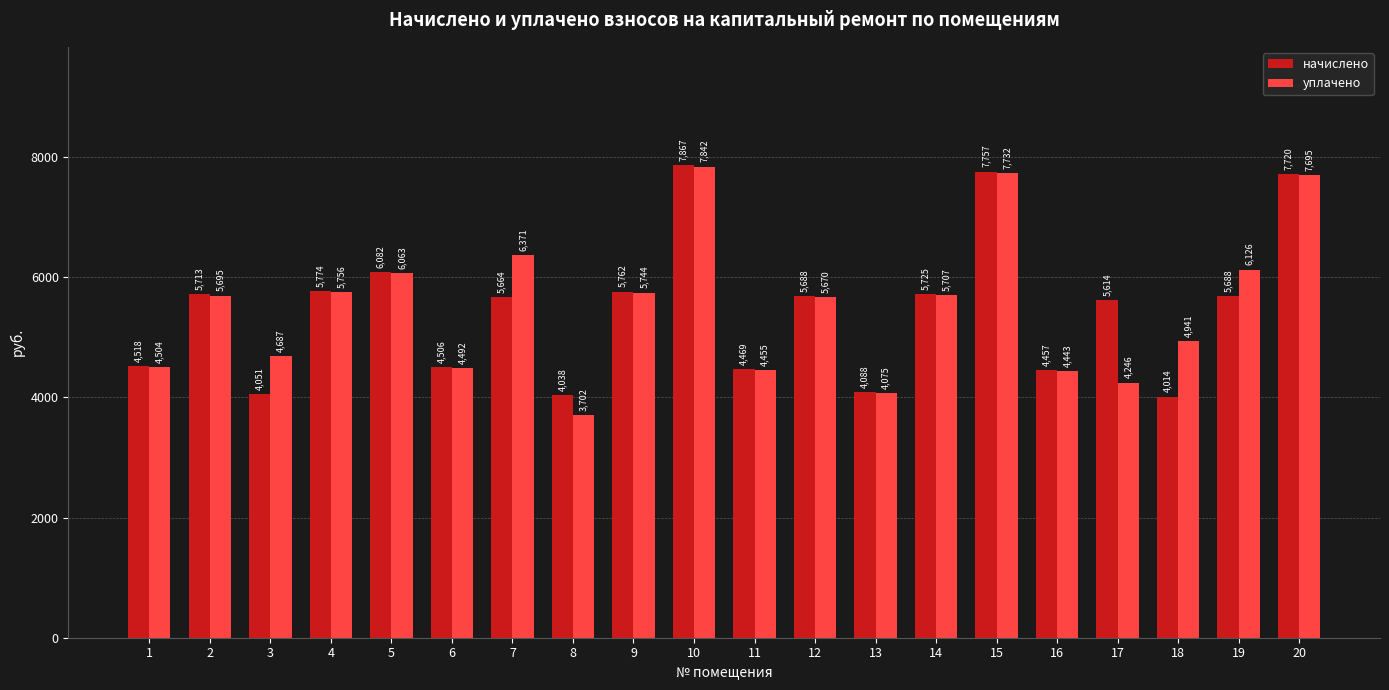

Are the bars grouped side by side (vs. stacked)?

Yes